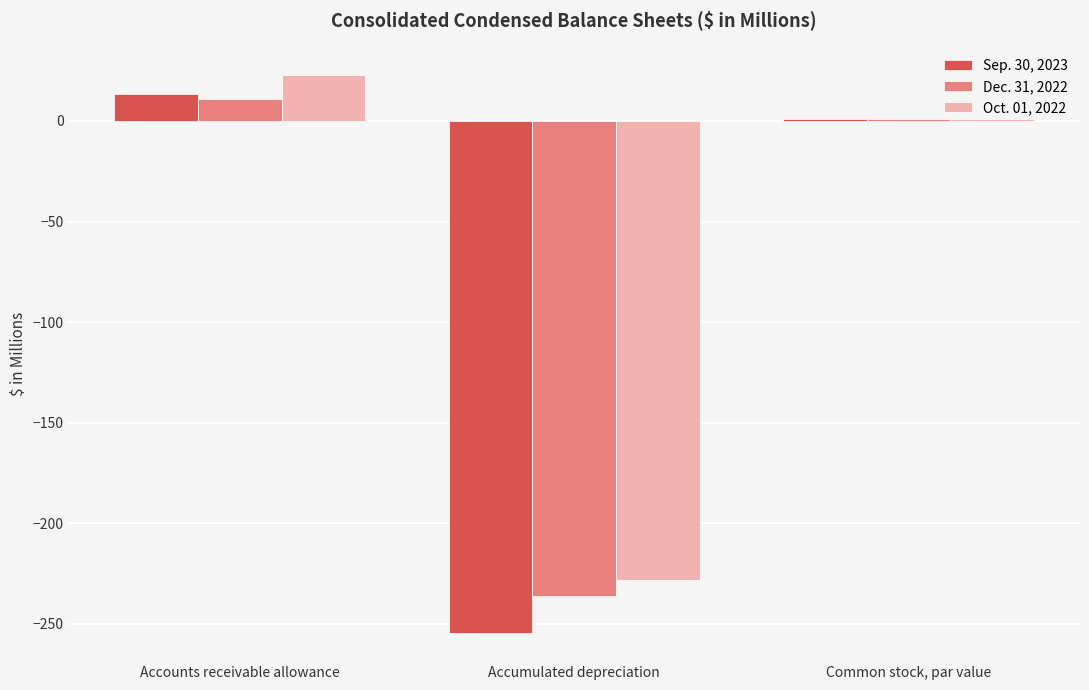

What is the total value across all series at Common stock, par value?

3.0